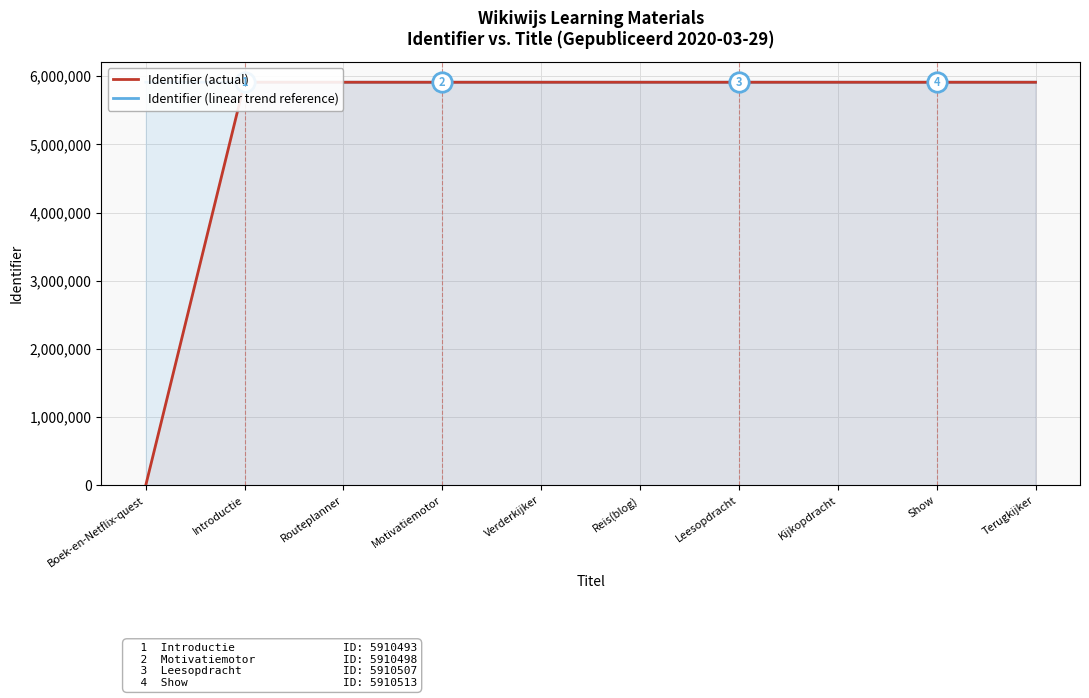

What is the total value across all series at Show?

11821026.4